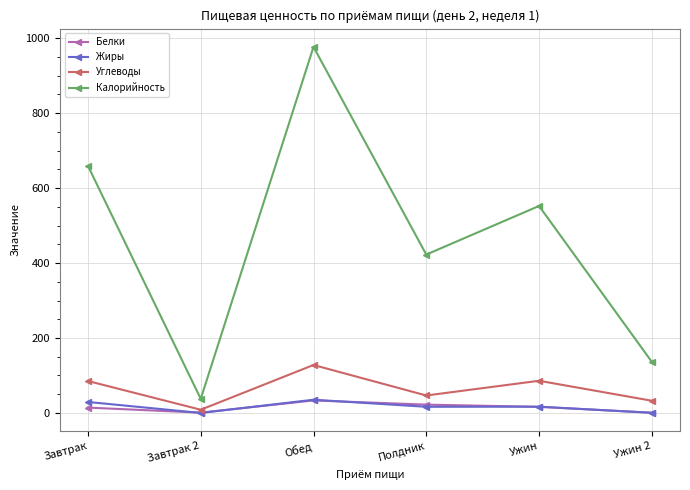

Which series changed the most between Завтрак and Полдник?

Калорийность